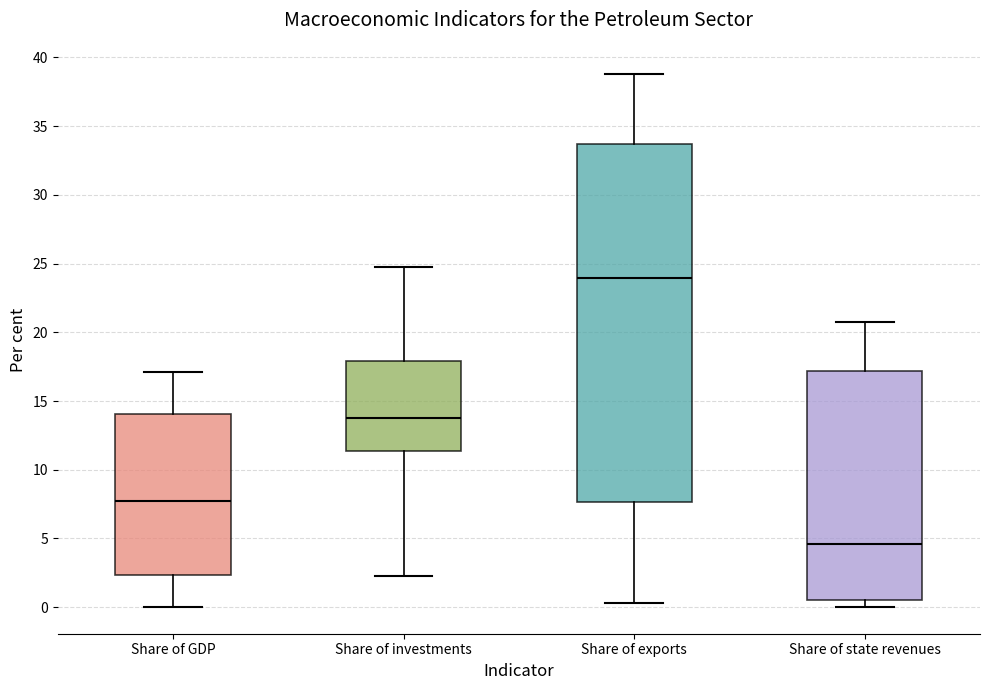

Which box's median line is the lowest?

Share of state revenues